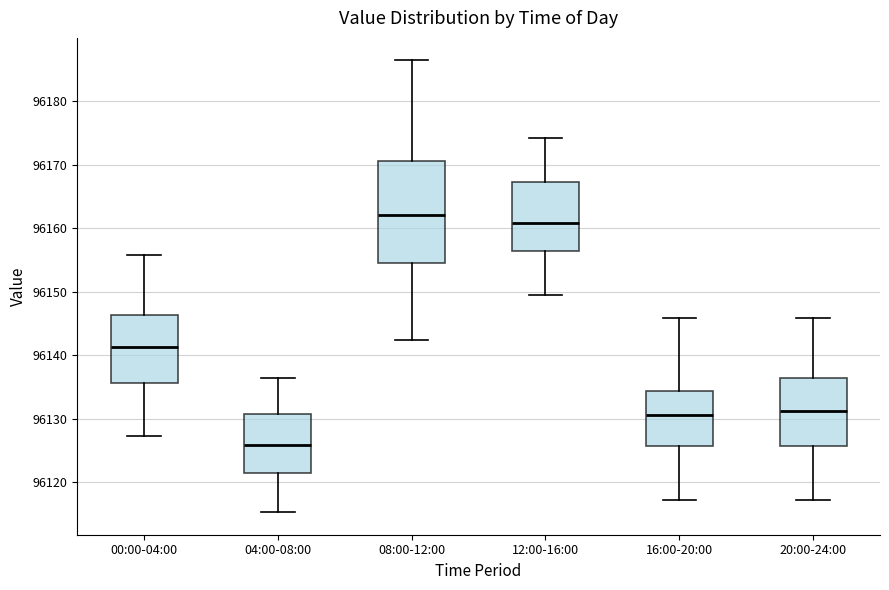

Reading left to right, read every box against the y-axis: the position of its median line, the range the box covers, and the ends of its whiskers. The values are not printed on the chart, so give them approximately, as read against the axis.

00:00-04:00: median 96141, box 96136 to 96146, whiskers 96127 to 96156
04:00-08:00: median 96126, box 96121 to 96131, whiskers 96115 to 96136
08:00-12:00: median 96162, box 96155 to 96171, whiskers 96142 to 96186
12:00-16:00: median 96161, box 96156 to 96167, whiskers 96149 to 96174
16:00-20:00: median 96131, box 96126 to 96134, whiskers 96117 to 96146
20:00-24:00: median 96131, box 96126 to 96136, whiskers 96117 to 96146